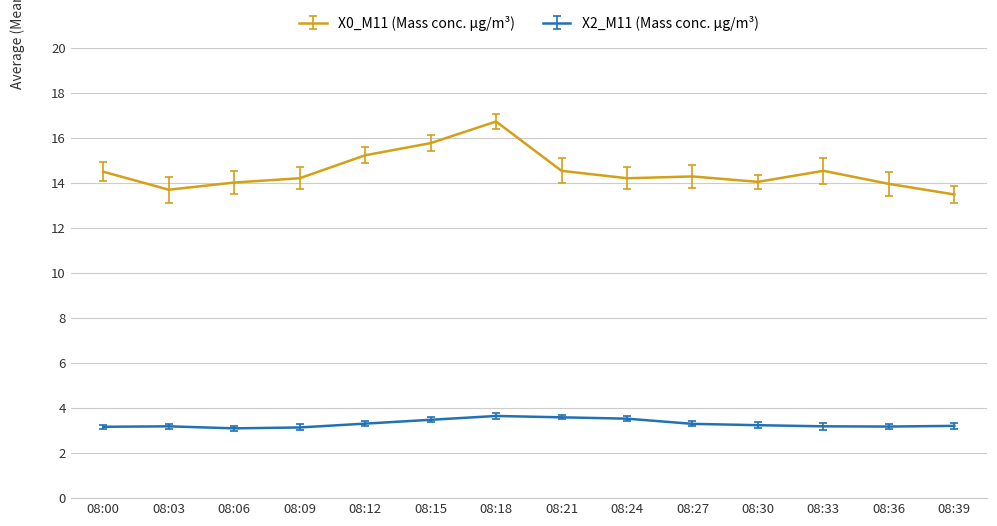

What is the greatest value displayed?

16.7